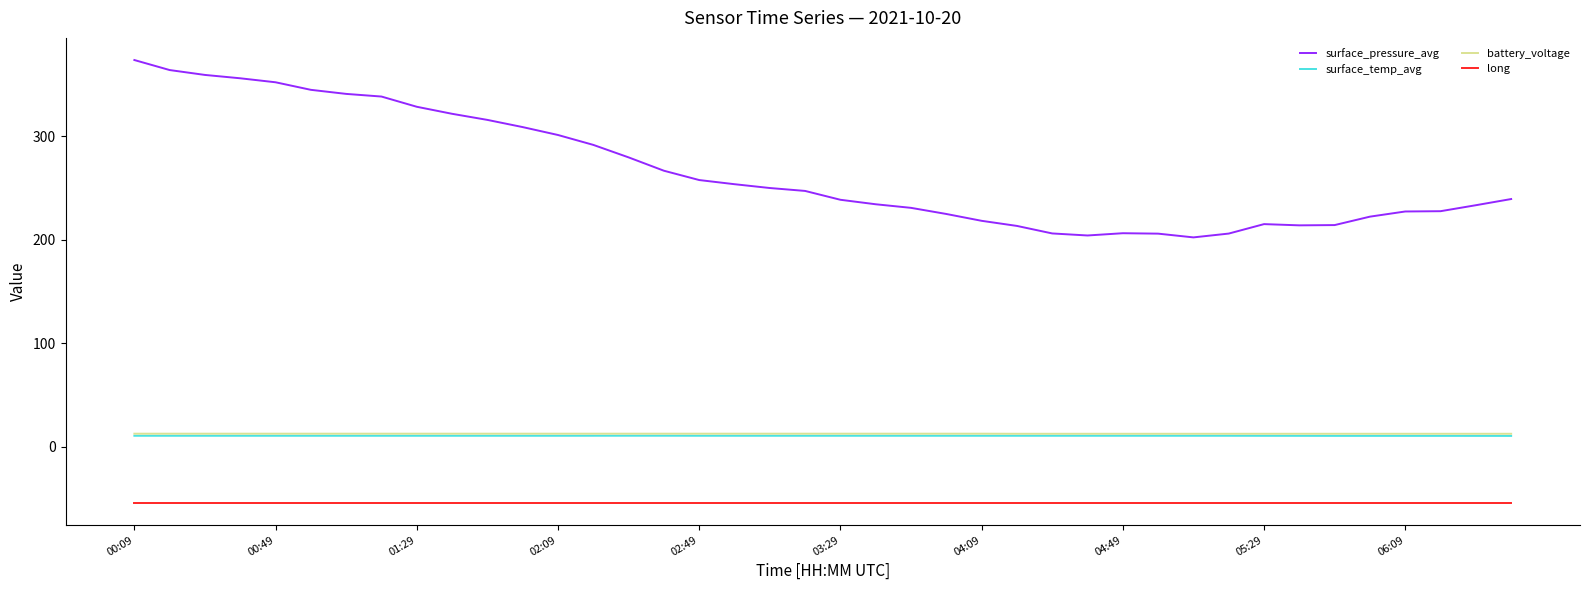

What is the minimum value shown in the chart?

-54.1